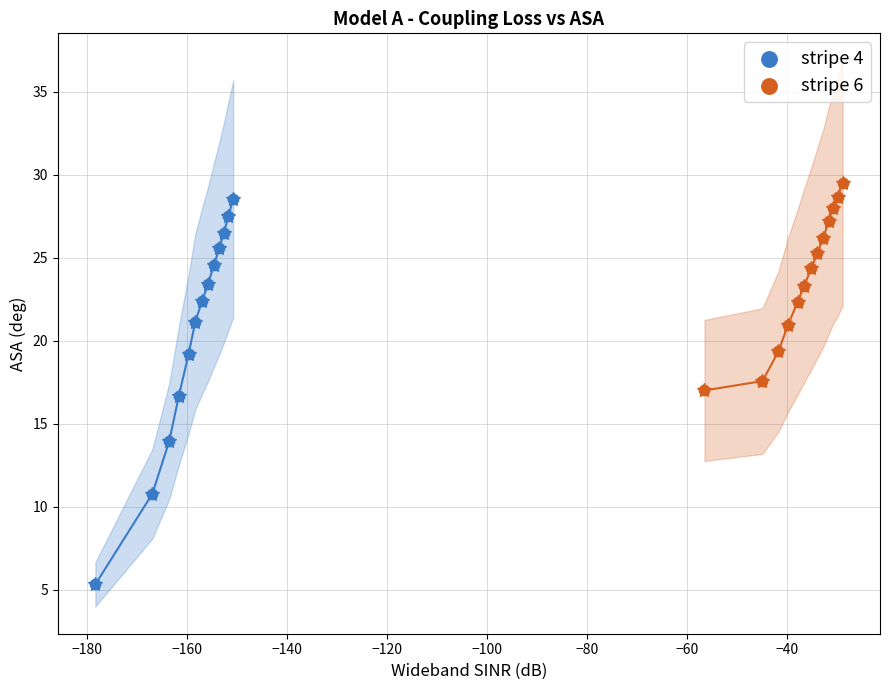

Which series has the widest spread of Y values?

stripe 4